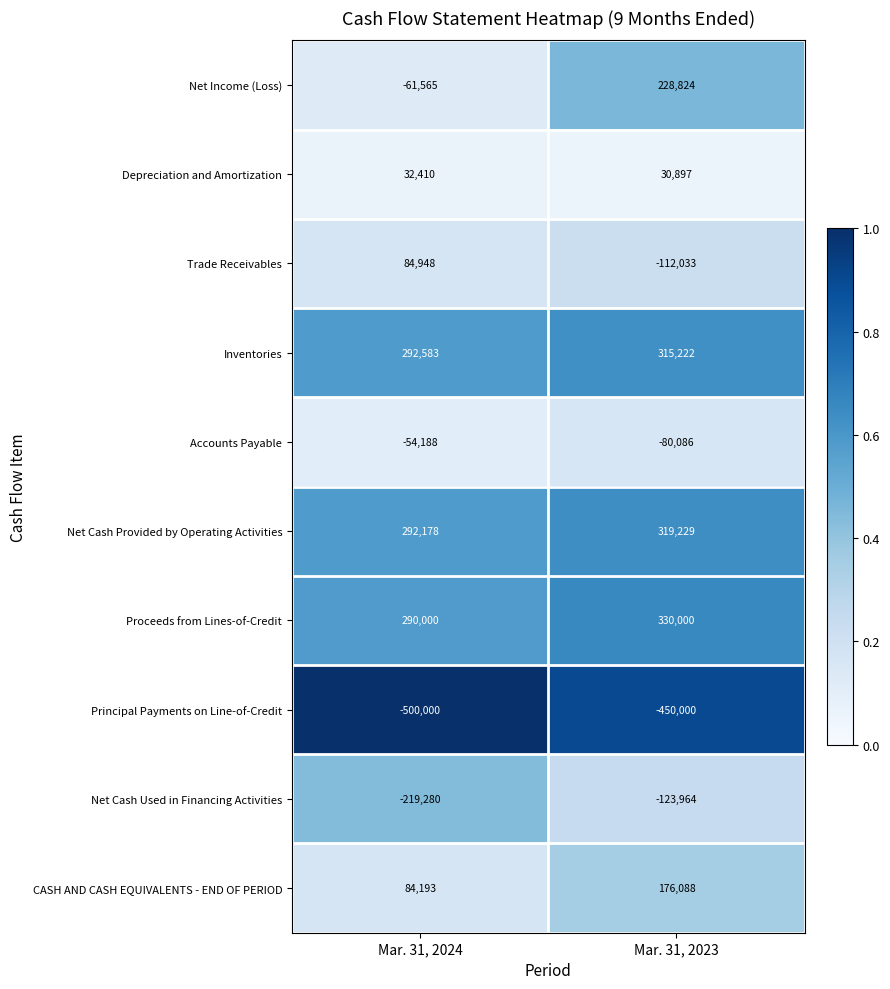

What is the average value of the Net Cash Used in Financing Activities series?

-171622